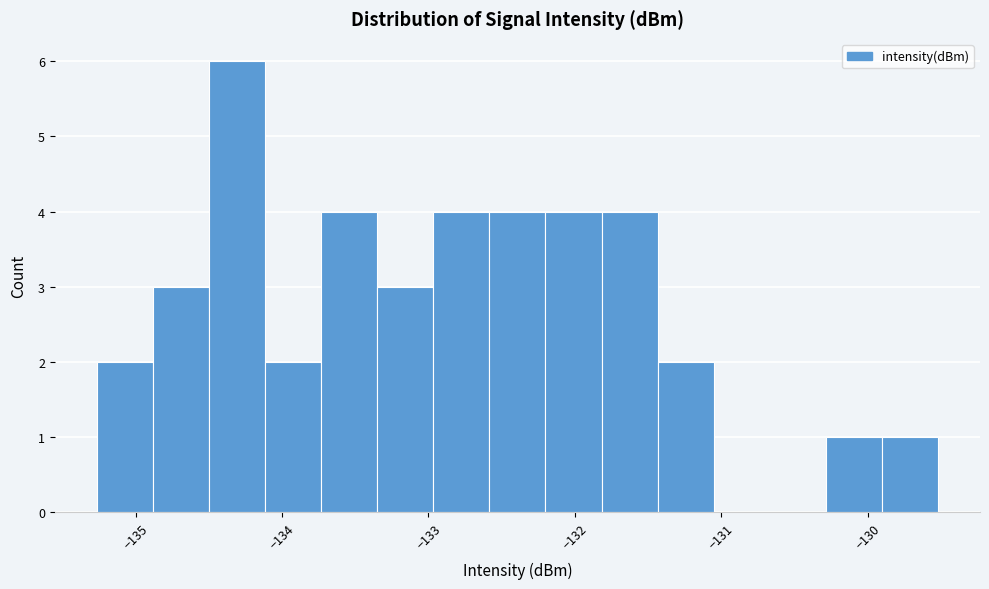

Read against the x-axis, roughly where is the centre of the tallest bar?

-134.3